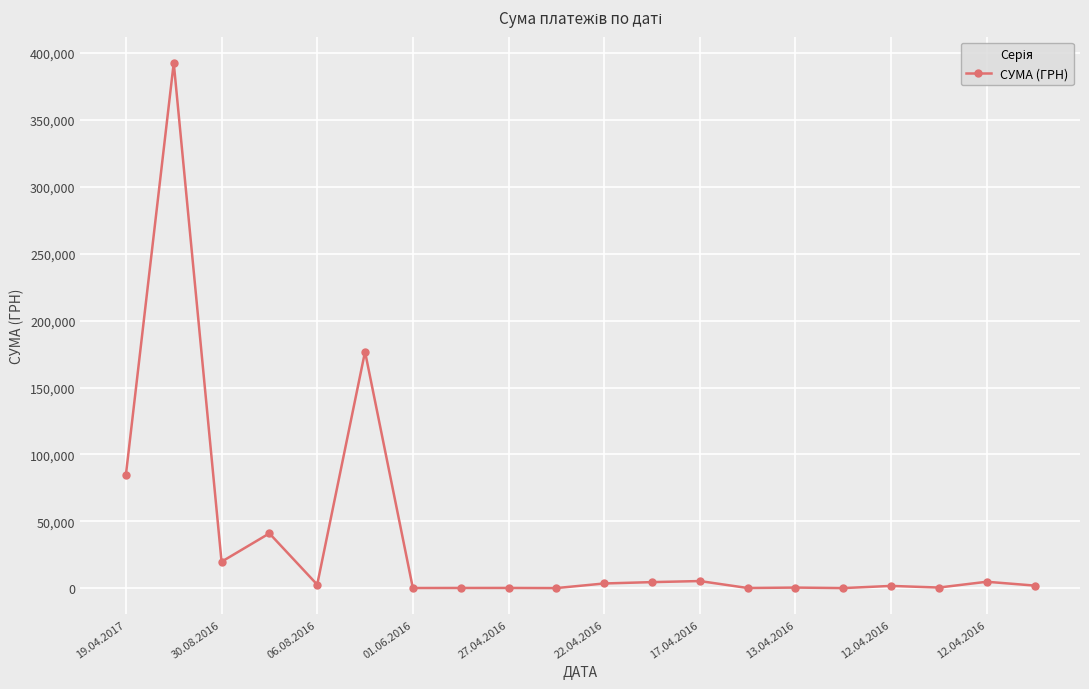

What is the sum of all values?

741999.8